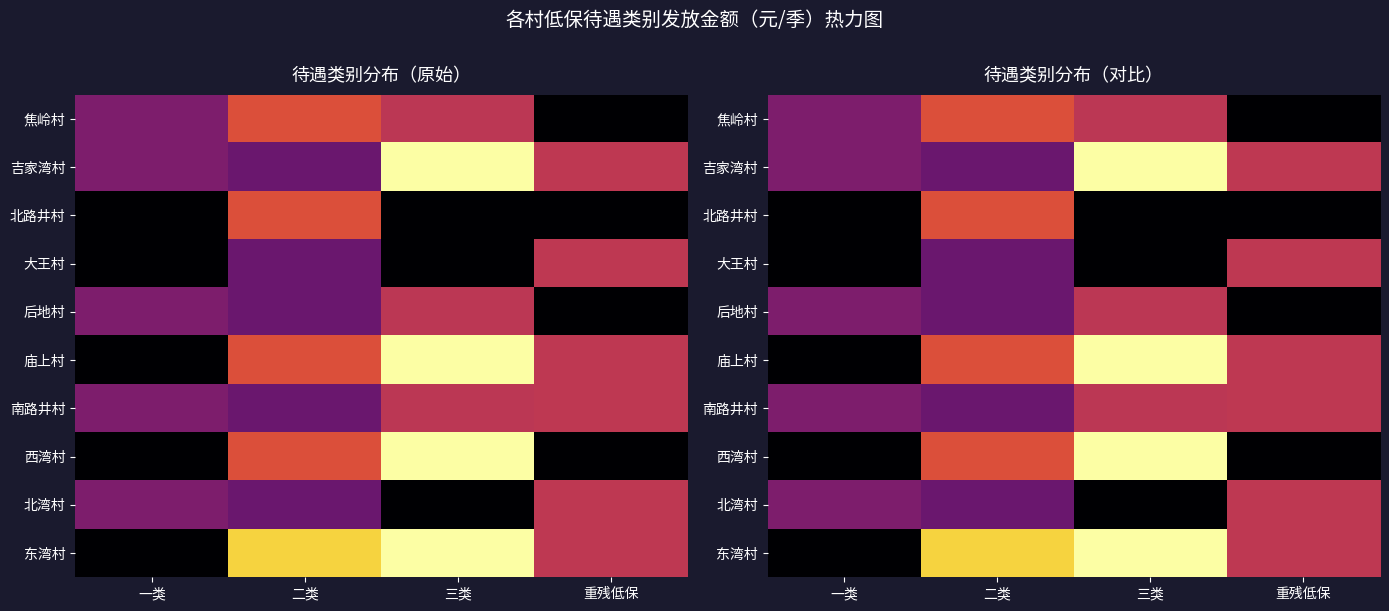

Is the value of 后地村 at 一类 greater than the value of 吉家湾村 at 二类?

Yes